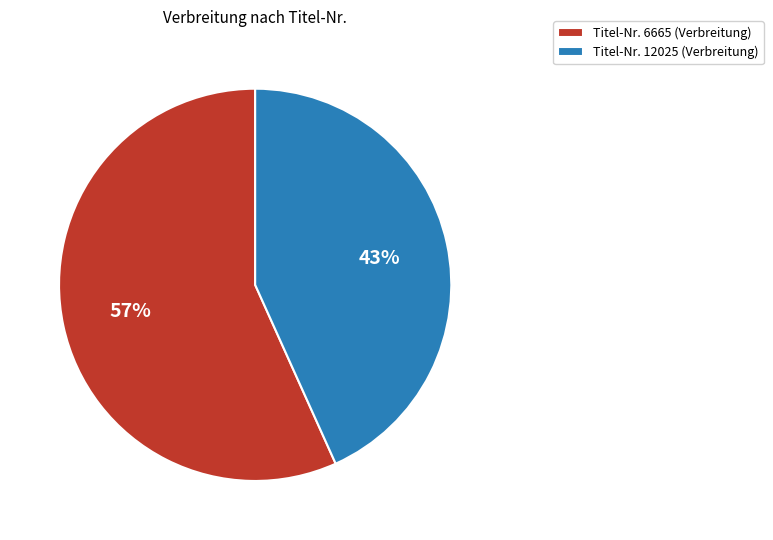

Is there any slice that represents more than half of the pie?

Yes